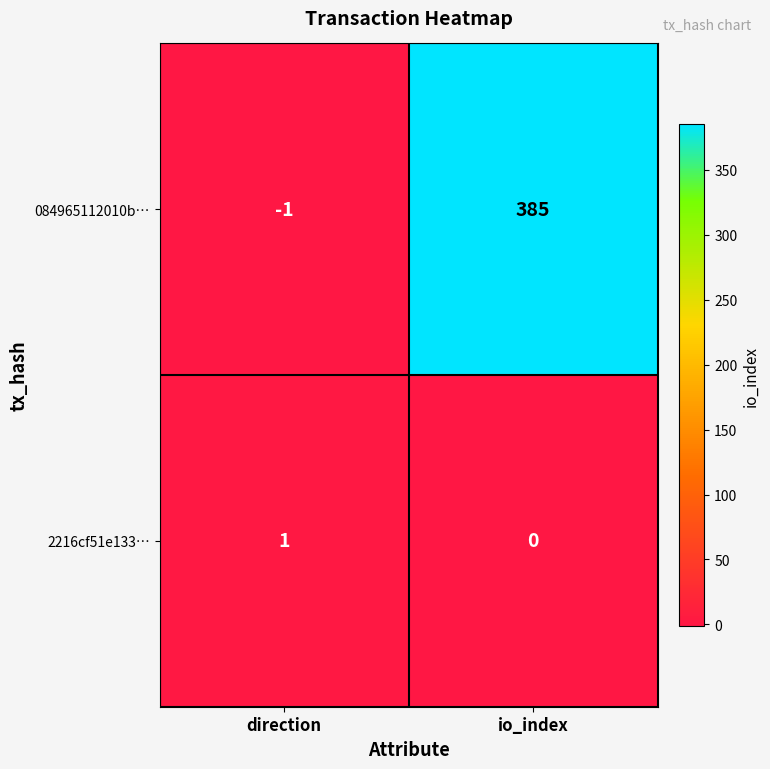

Which series has the largest range (max minus min)?

084965112010b…